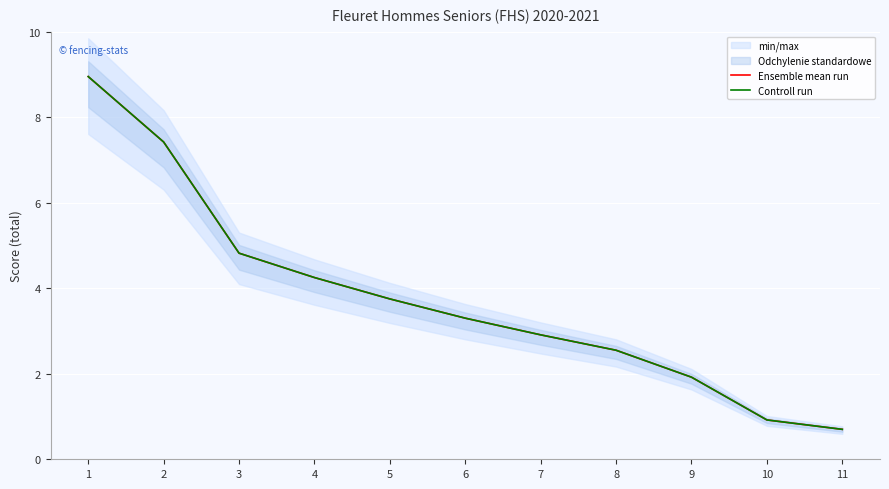

What is the average value of the Controll run series?

3.8